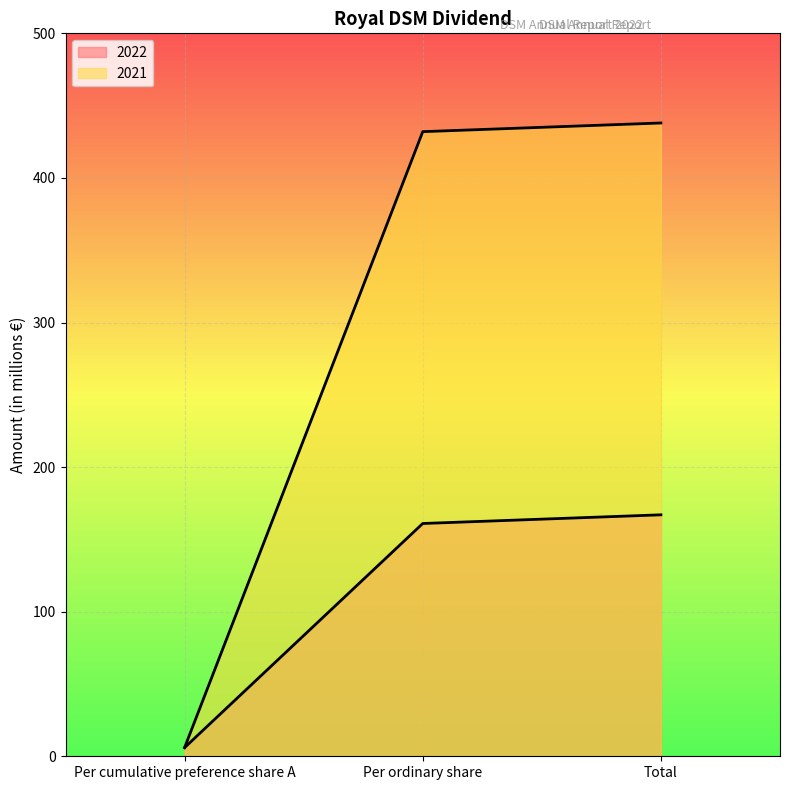

What is the spread (max minus min) of values at Per ordinary share?

271